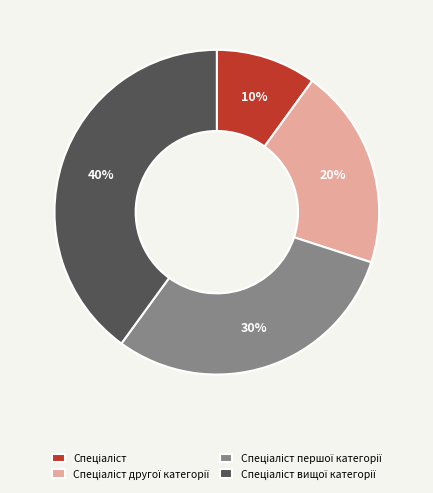

Is there a majority slice in this chart?

No